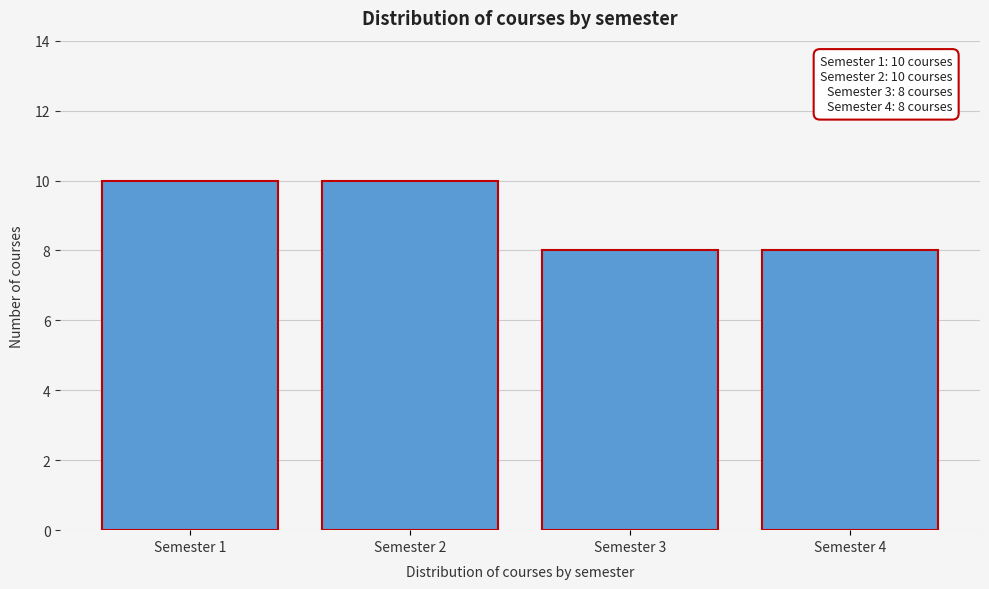

Reading left to right, extract all data points from this chart.

10	10	8	8